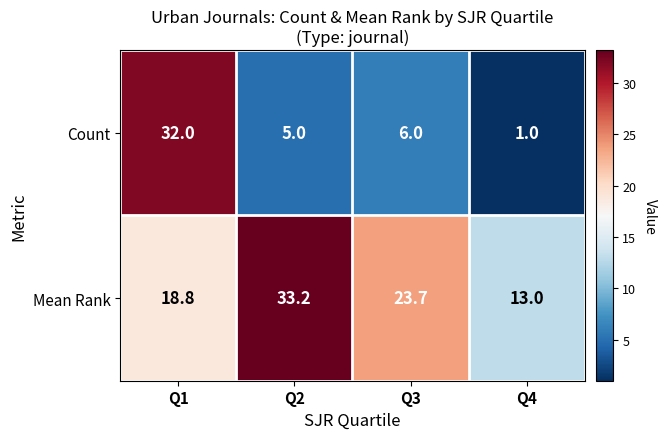

Rank the series at Q1 from highest to lowest value.

Count, Mean Rank